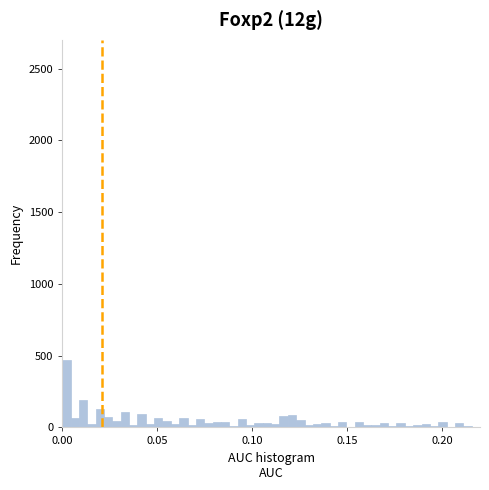

Around what value on the x-axis is the tallest bar? Give the approximate position of its centre, as read against the axis.

0.000